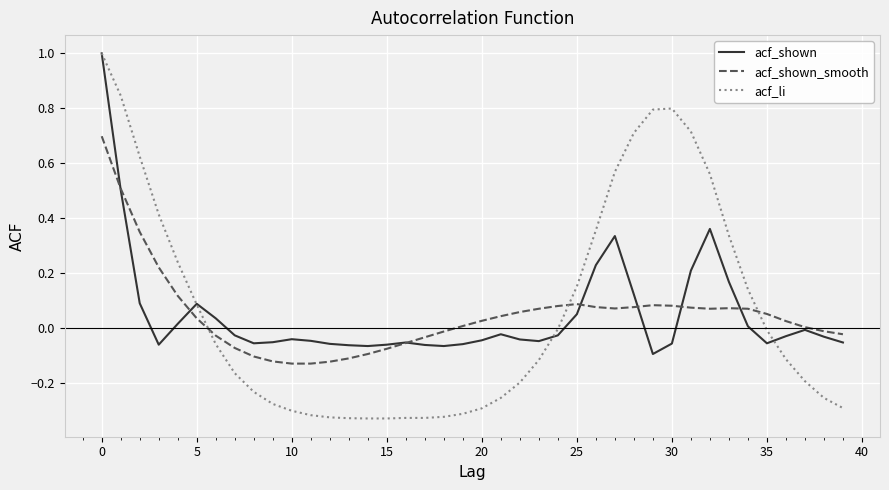

Which series has the largest range (max minus min)?

acf_li